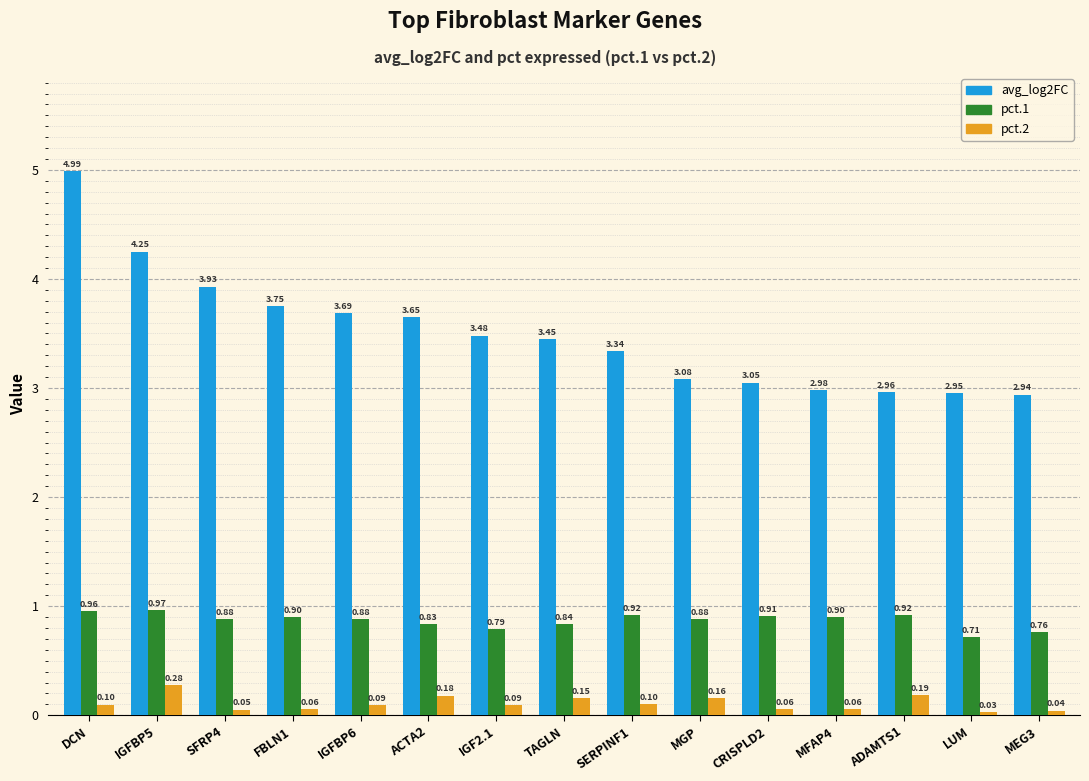

What is the total value across all series at FBLN1?

4.7